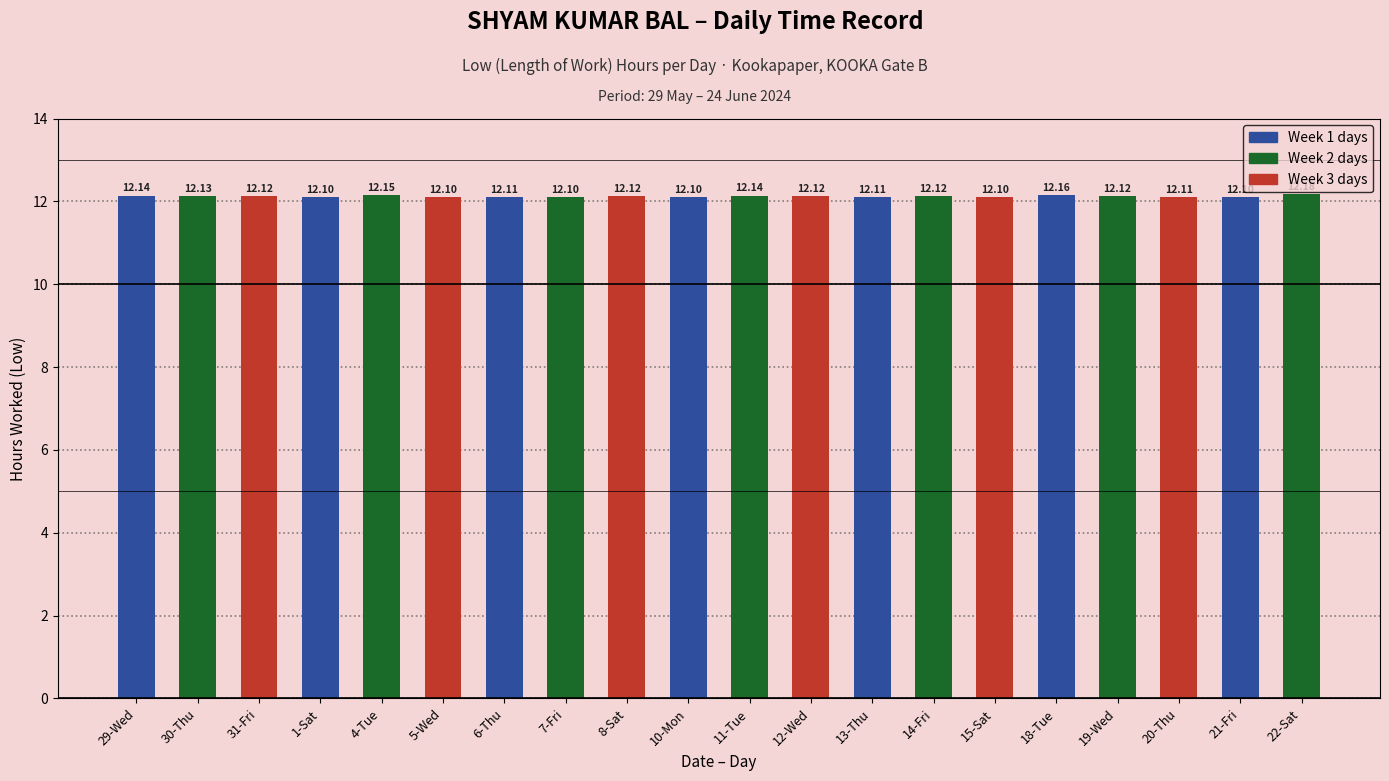

Approximately how many times larger is the value at 19-Wed compared to 11-Tue?

1.0